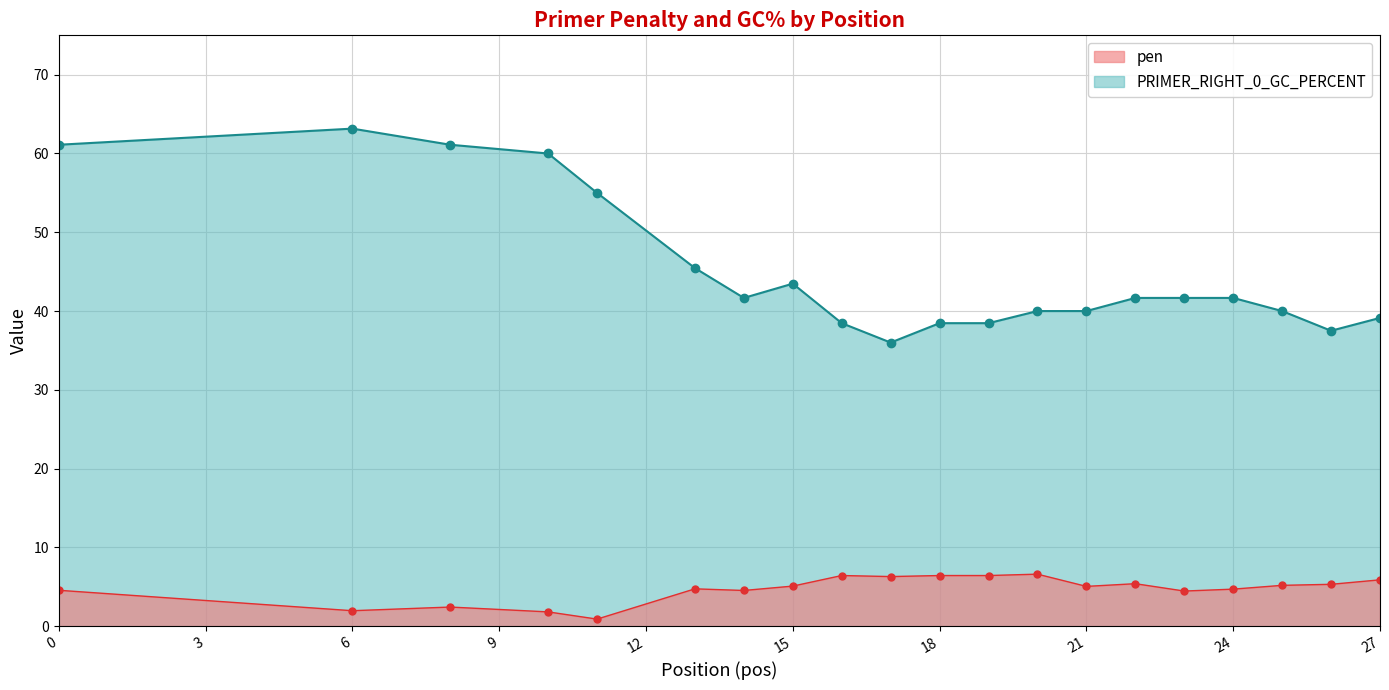

True or false: PRIMER_RIGHT_0_GC_PERCENT has more than 2 interior local peaks.

False